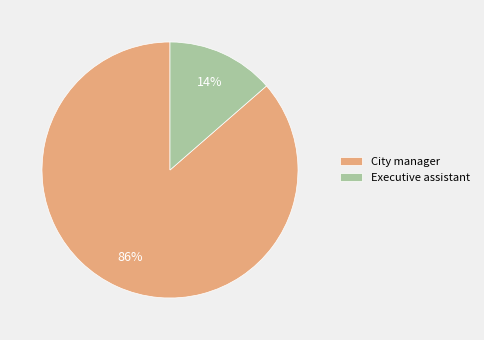

True or false: City manager accounts for 86% of the total.

True